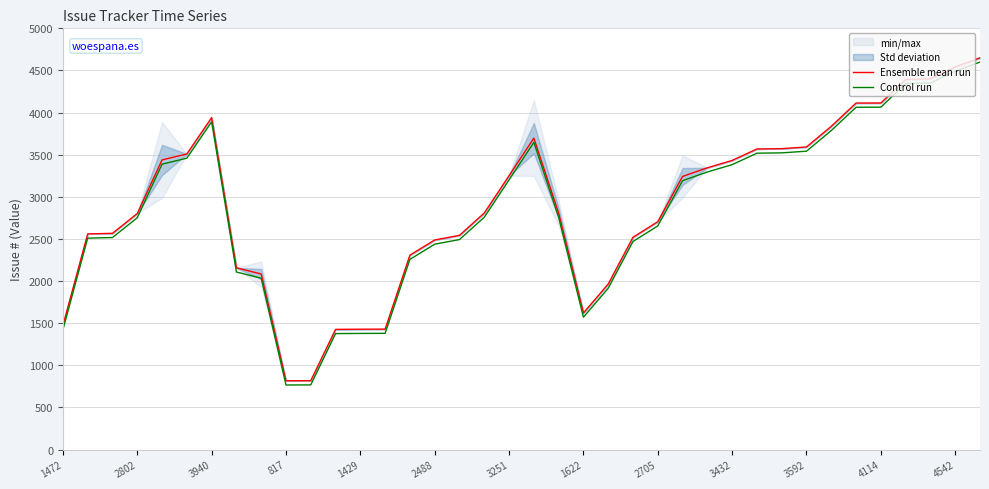

True or false: Control run and Ensemble mean run intersect in this chart.

False